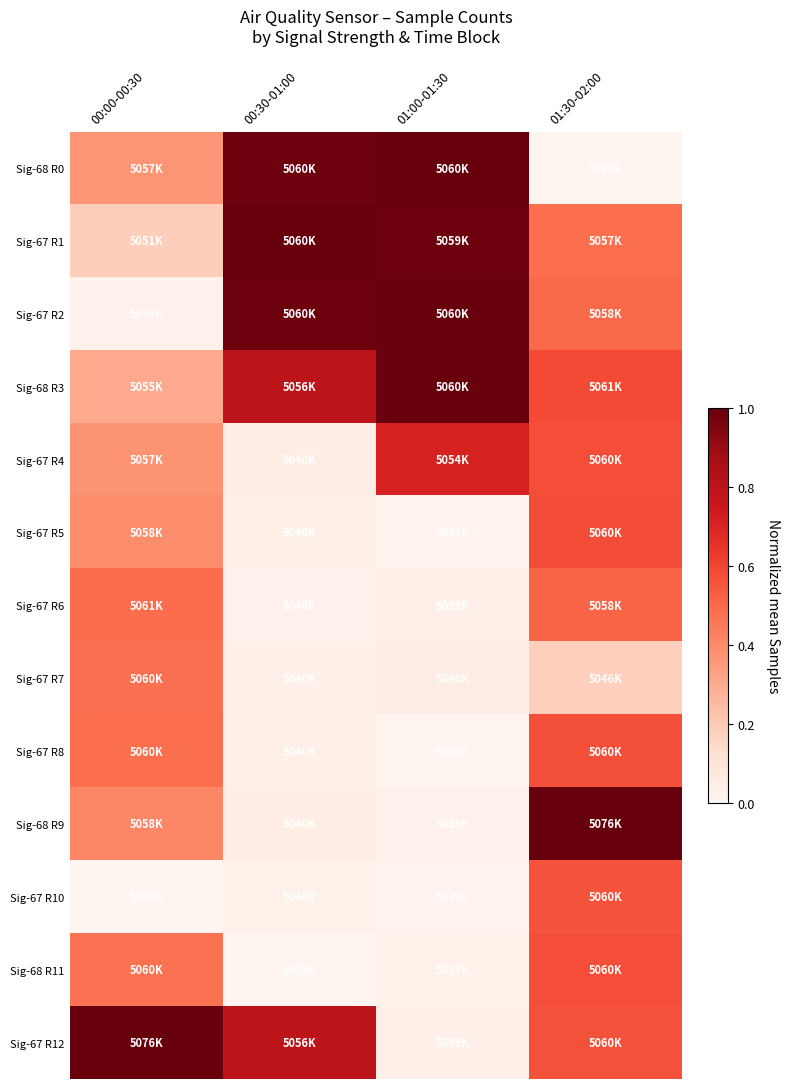

At which category is the sum across all series the highest?

01:30-02:00